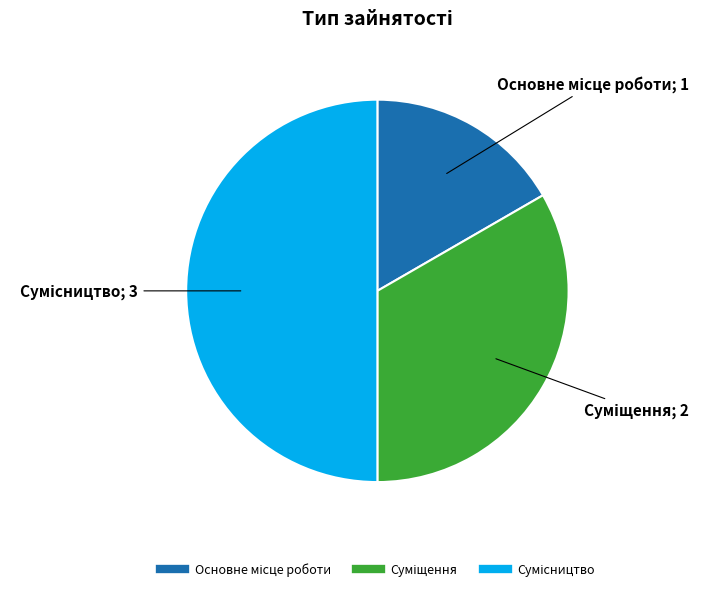

Which has a higher value, Сумісництво or Суміщення?

Сумісництво